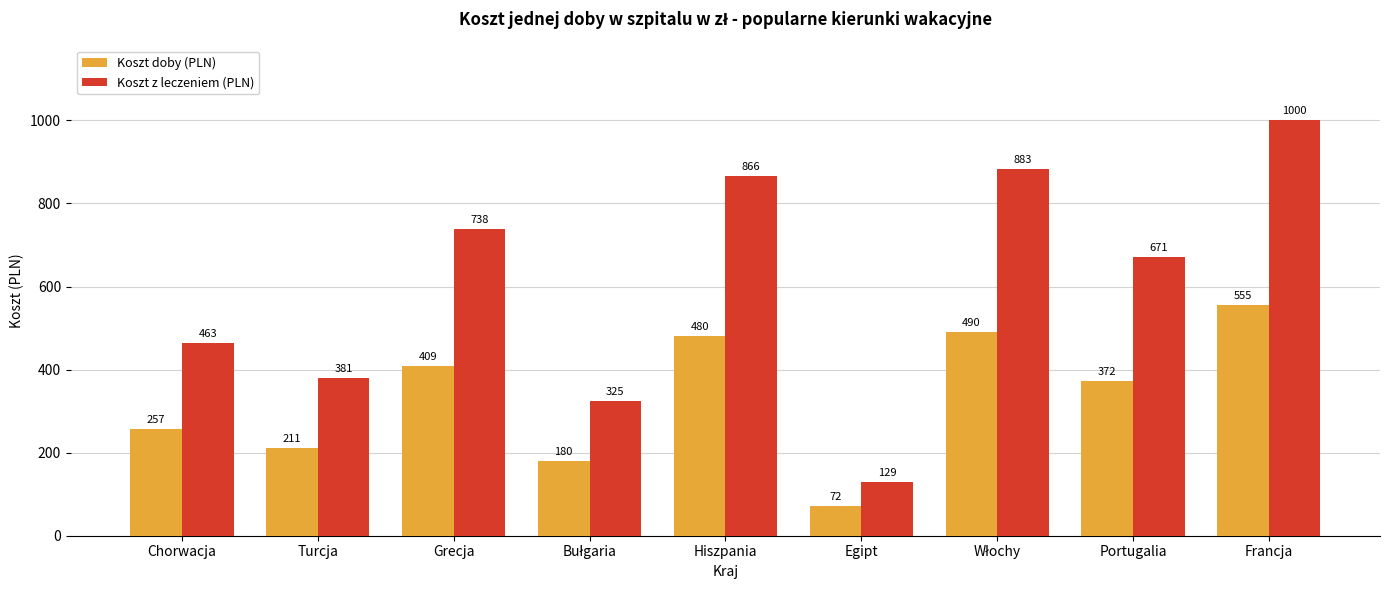

What is the average value of the Koszt z leczeniem (PLN) series?

606.1